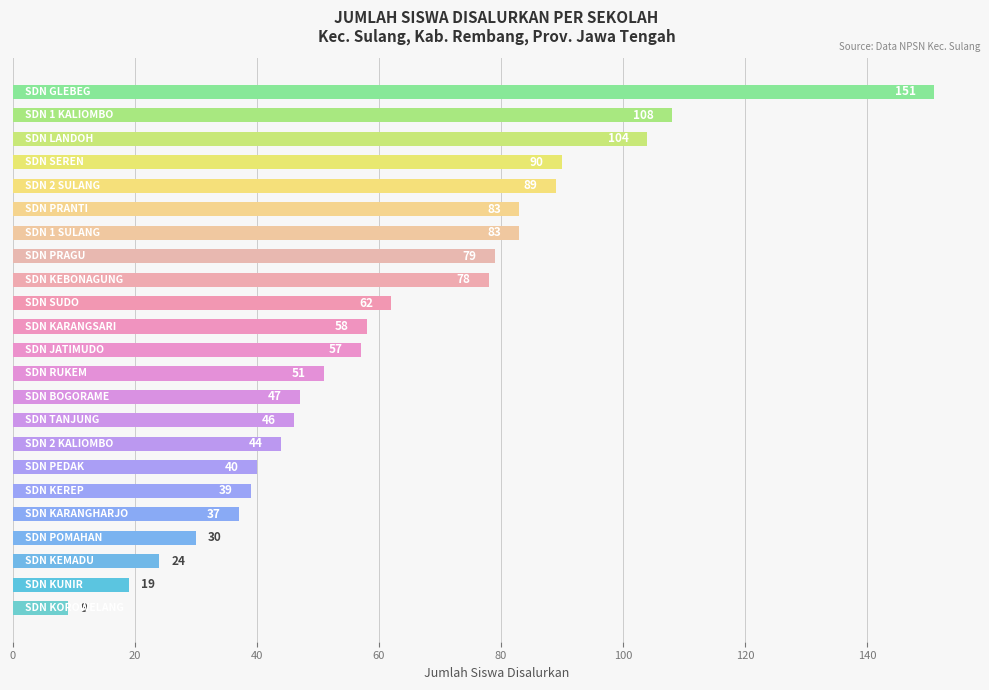

How many bars are there in total?

23